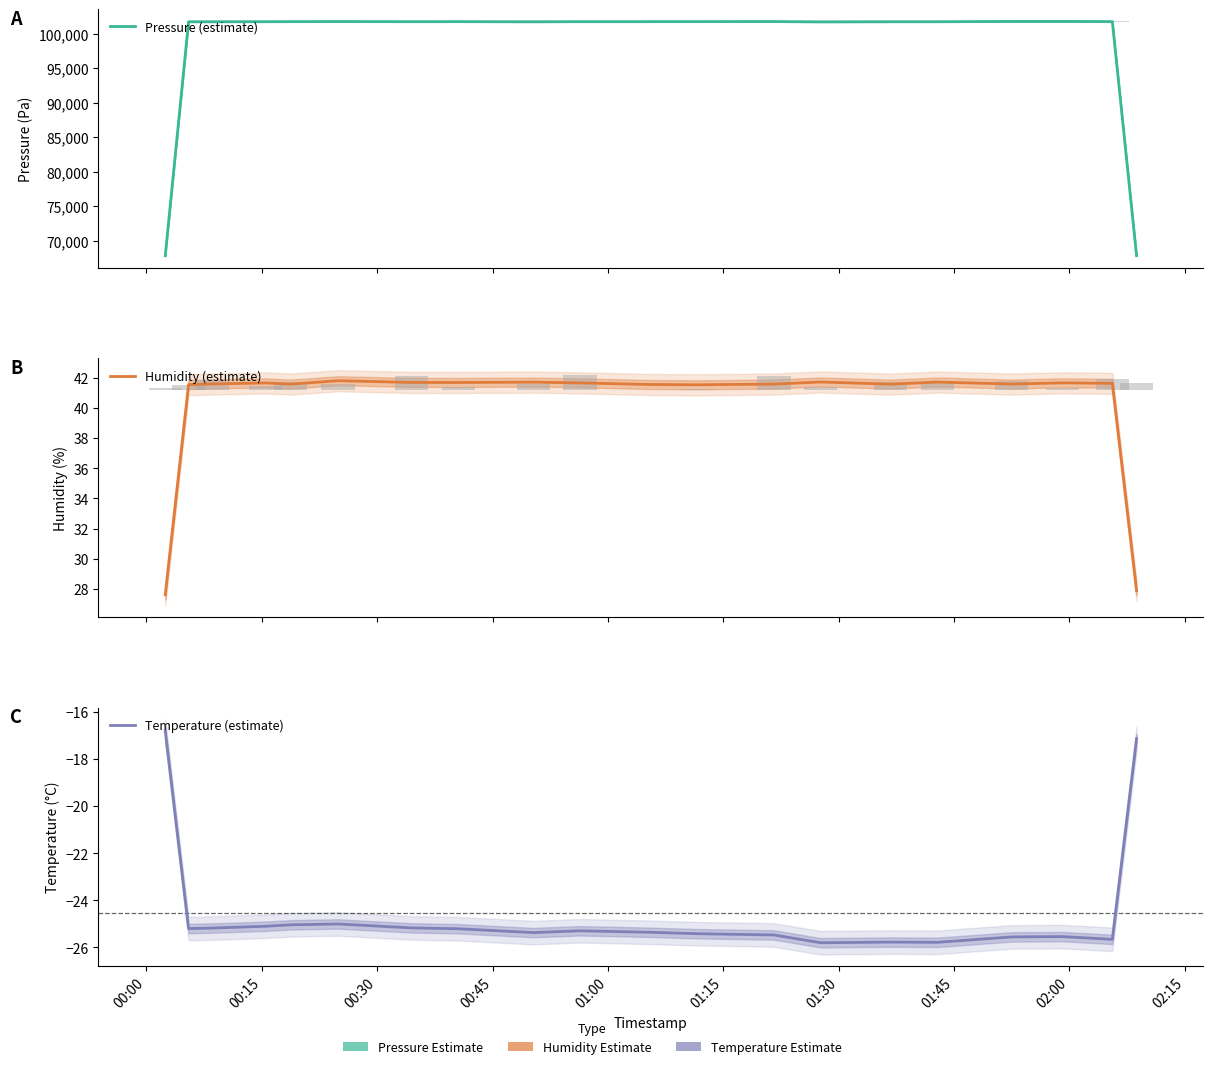

What is the sum of all Temperature (estimate) values?

-490.8